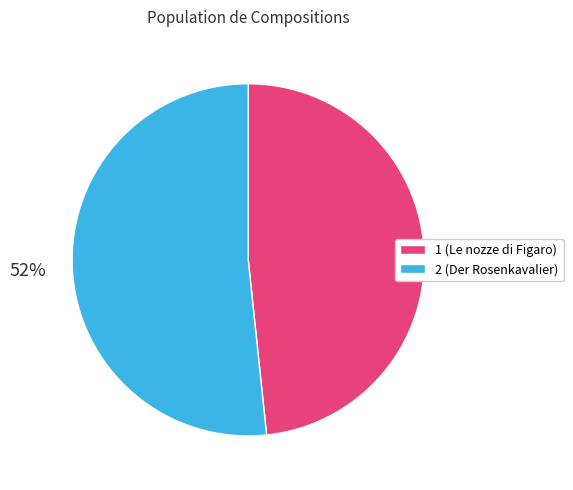

Which category has the biggest portion of the pie?

2